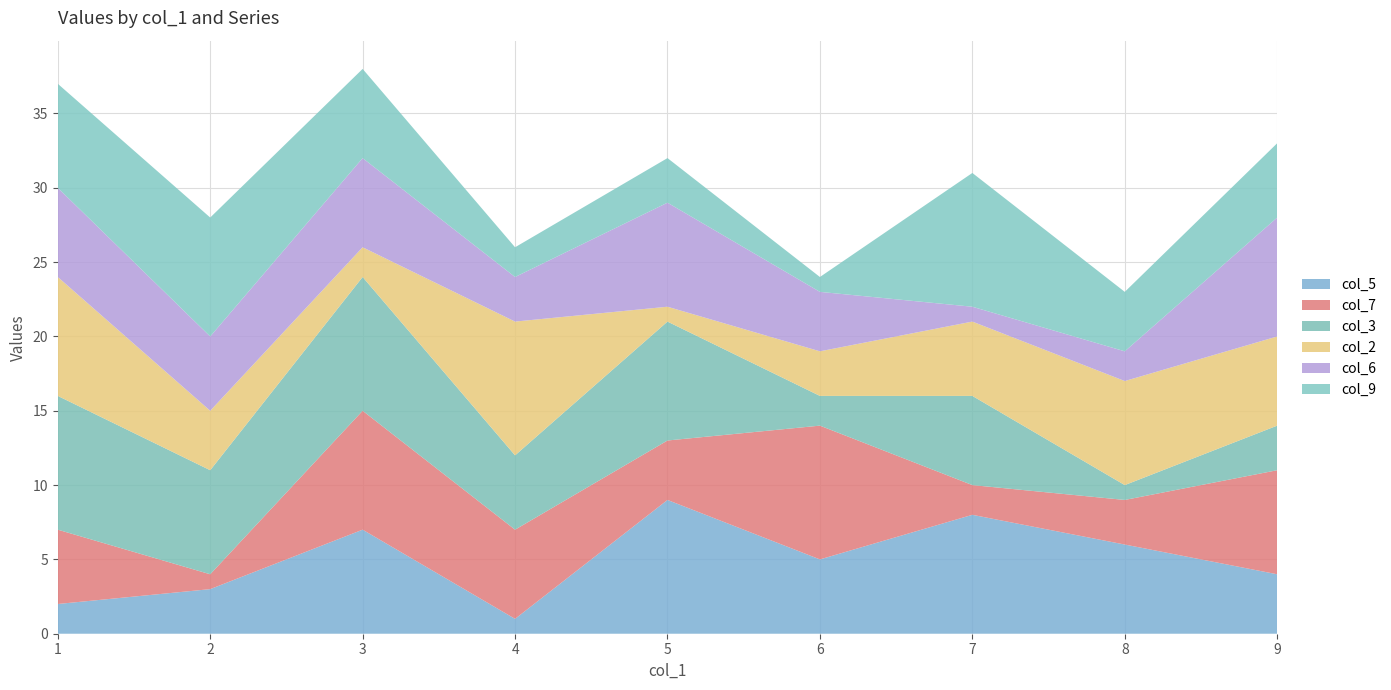

True or false: col_5 has a value of 2 at 1.

True